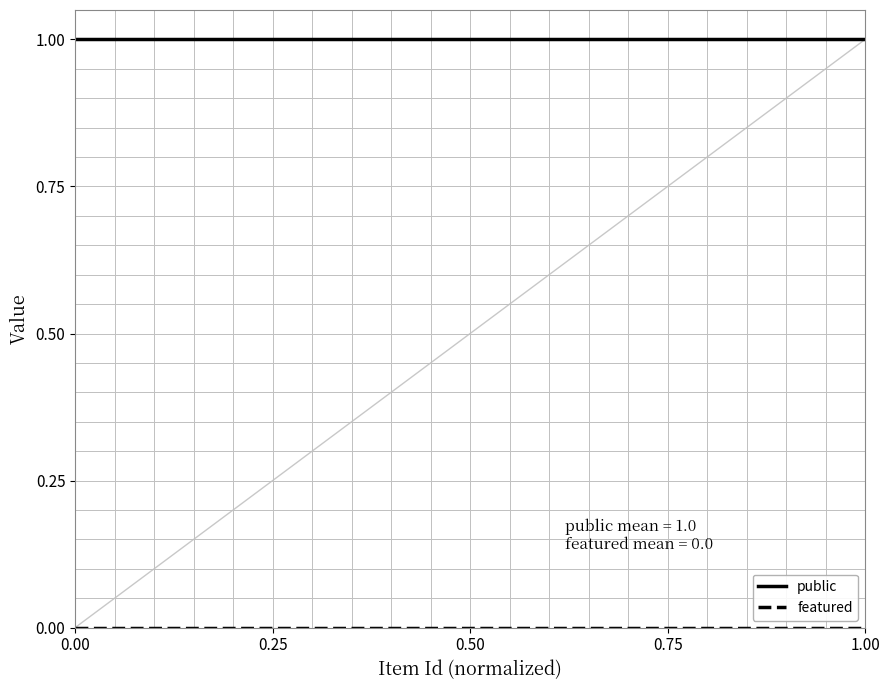

Which series has the largest total across all categories?

public